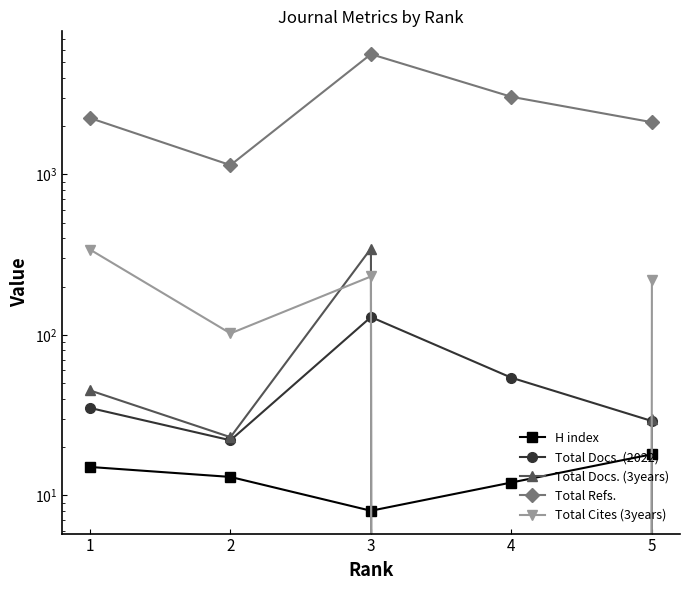

How many lines are shown in the chart?

5